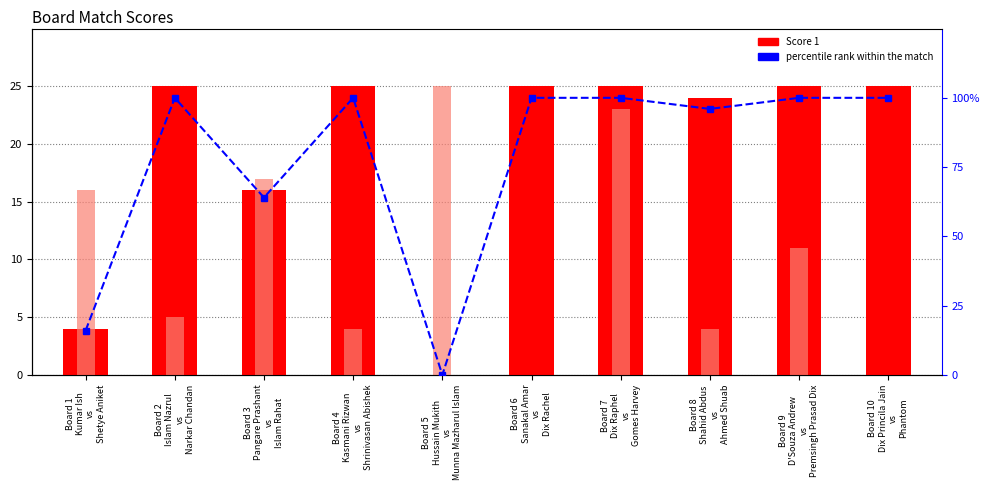

At which label is Score 2 closest to 12?

Board 9
D'Souza Andrew
vs
Premsingh Prasad Dix